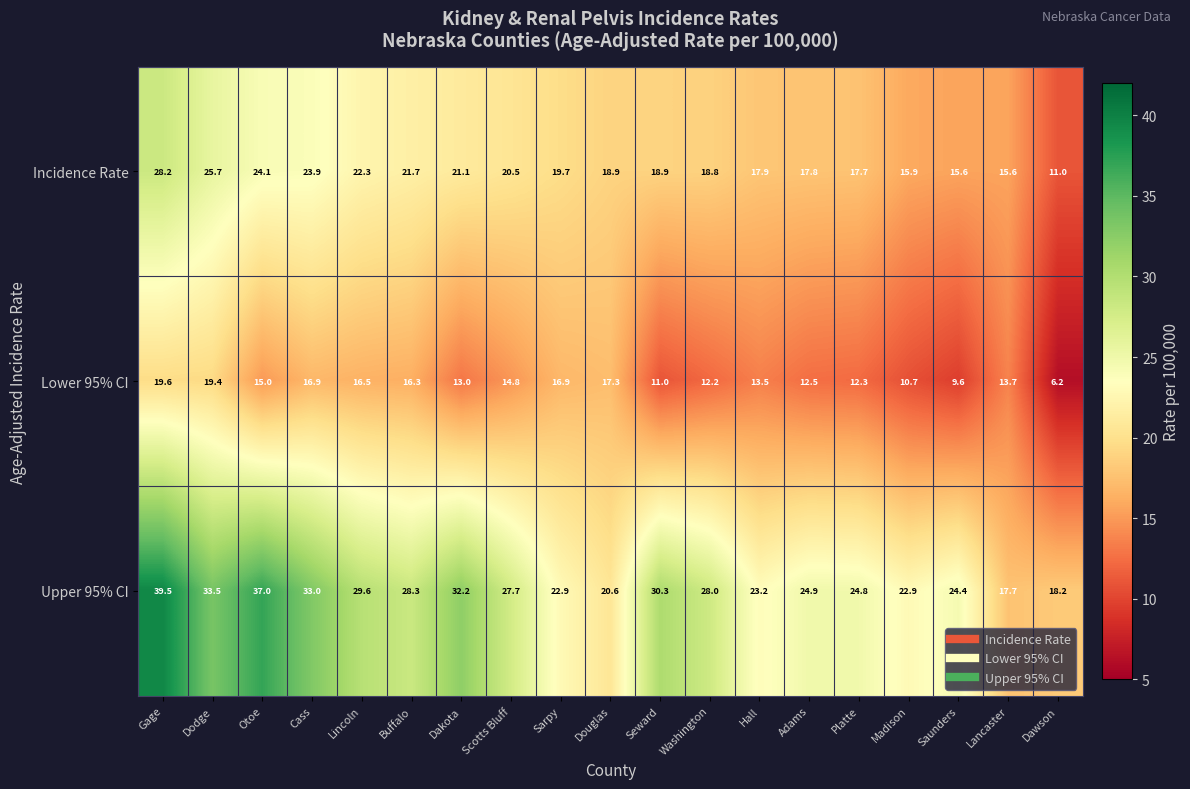

True or false: Upper 95% CI has a value of 33.5 at Dodge.

True